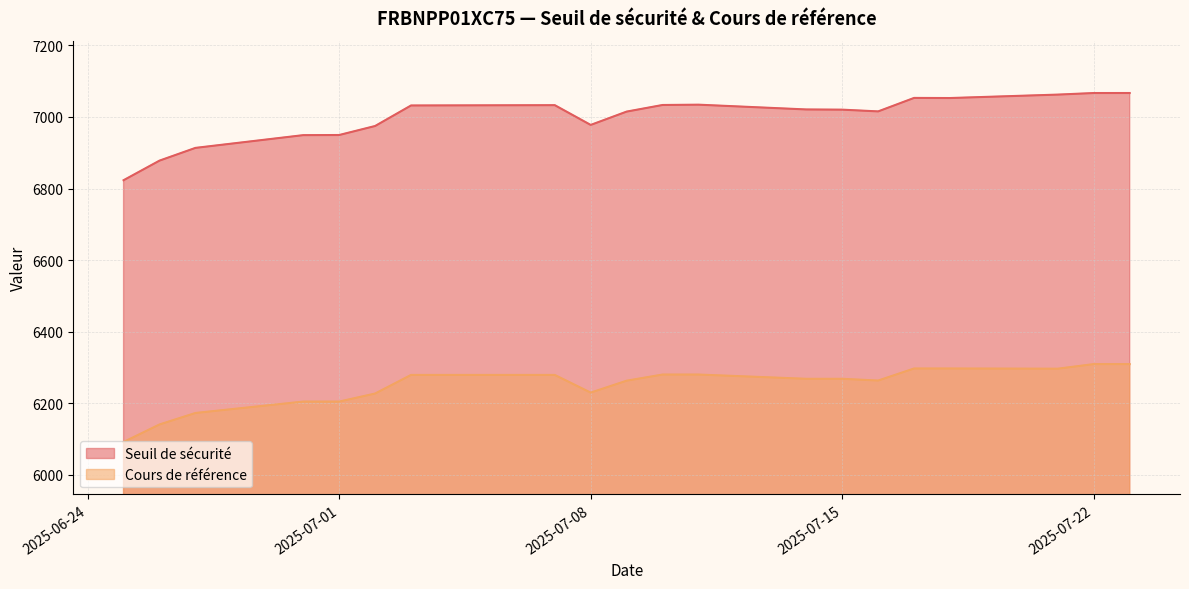

True or false: Seuil de sécurité and Cours de référence intersect in this chart.

False